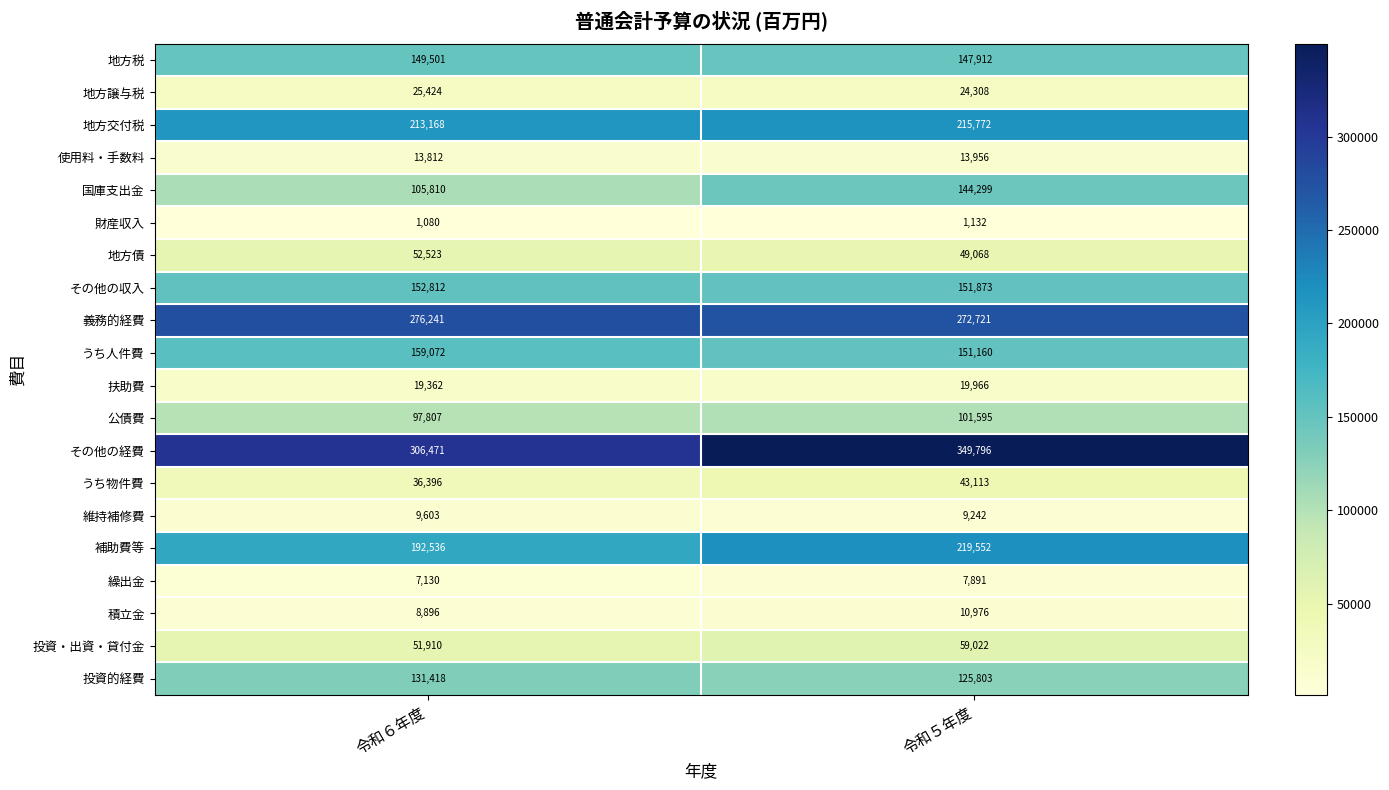

What is the spread (max minus min) of values at 令和５年度?

348664